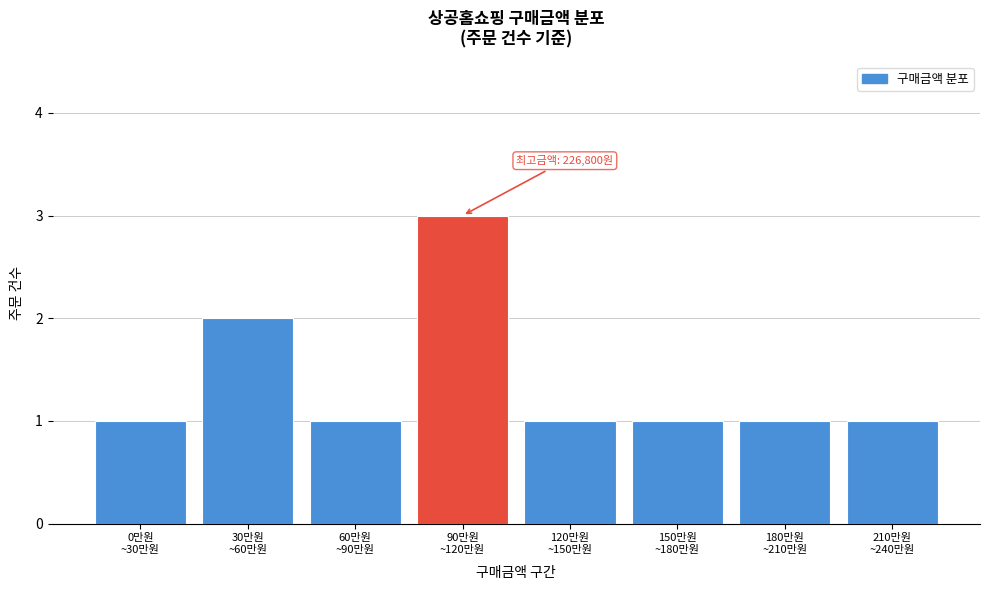

Reading left to right, transcribe all the data shown in this chart.

1	2	1	3	1	1	1	1